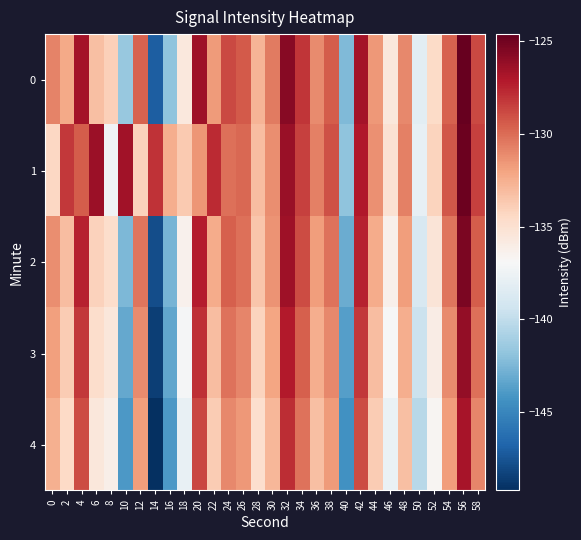

Reading left to right, transcribe all the data shown in this chart.

0: 0=-130.8	2=-132.3	4=-126.7	6=-133.3	8=-134.0	10=-141.6	12=-129.6	14=-147.0	16=-141.8	18=-135.7	20=-126.5	22=-131.7	24=-128.9	26=-129.4	28=-132.7	30=-130.6	32=-125.8	34=-128.1	36=-131.1	38=-129.5	40=-142.4	42=-126.7	44=-131.6	46=-135.5	48=-131.0	50=-138.2	52=-134.6	54=-129.6	56=-124.6	58=-128.8
1: 0=-134.3	2=-128.2	4=-129.5	6=-126.4	8=-137.3	10=-126.6	12=-134.1	14=-128.1	16=-132.5	18=-133.8	20=-131.5	22=-127.8	24=-130.2	26=-129.9	28=-133.1	30=-131.2	32=-126.3	34=-128.5	36=-130.7	38=-129.1	40=-141.9	42=-127.1	44=-131.3	46=-135.1	48=-130.7	50=-137.9	52=-134.2	54=-129.3	56=-124.9	58=-128.5
2: 0=-131.2	2=-133.1	4=-127.5	6=-134.1	8=-134.8	10=-142.4	12=-130.4	14=-147.8	16=-142.6	18=-136.4	20=-127.3	22=-132.4	24=-129.6	26=-130.2	28=-133.5	30=-131.4	32=-126.5	34=-128.9	36=-131.8	38=-130.3	40=-143.0	42=-127.5	44=-132.4	46=-136.3	48=-131.8	50=-138.9	52=-135.3	54=-130.4	56=-125.4	58=-129.5
3: 0=-131.9	2=-133.8	4=-128.2	6=-134.8	8=-135.5	10=-143.2	12=-131.1	14=-148.5	16=-143.3	18=-137.1	20=-128.0	22=-133.1	24=-130.3	26=-130.9	28=-134.2	30=-132.1	32=-127.2	34=-129.6	36=-132.5	38=-131.0	40=-143.7	42=-128.2	44=-133.1	46=-137.0	48=-132.5	50=-139.6	52=-136.0	54=-131.1	56=-126.1	58=-130.2
4: 0=-132.6	2=-134.5	4=-128.9	6=-135.5	8=-136.2	10=-144.0	12=-131.8	14=-149.2	16=-144.0	18=-137.8	20=-128.7	22=-133.8	24=-131.0	26=-131.6	28=-134.9	30=-132.8	32=-127.9	34=-130.3	36=-133.2	38=-131.7	40=-144.4	42=-128.9	44=-133.8	46=-137.7	48=-133.2	50=-140.3	52=-136.7	54=-131.8	56=-126.8	58=-130.9